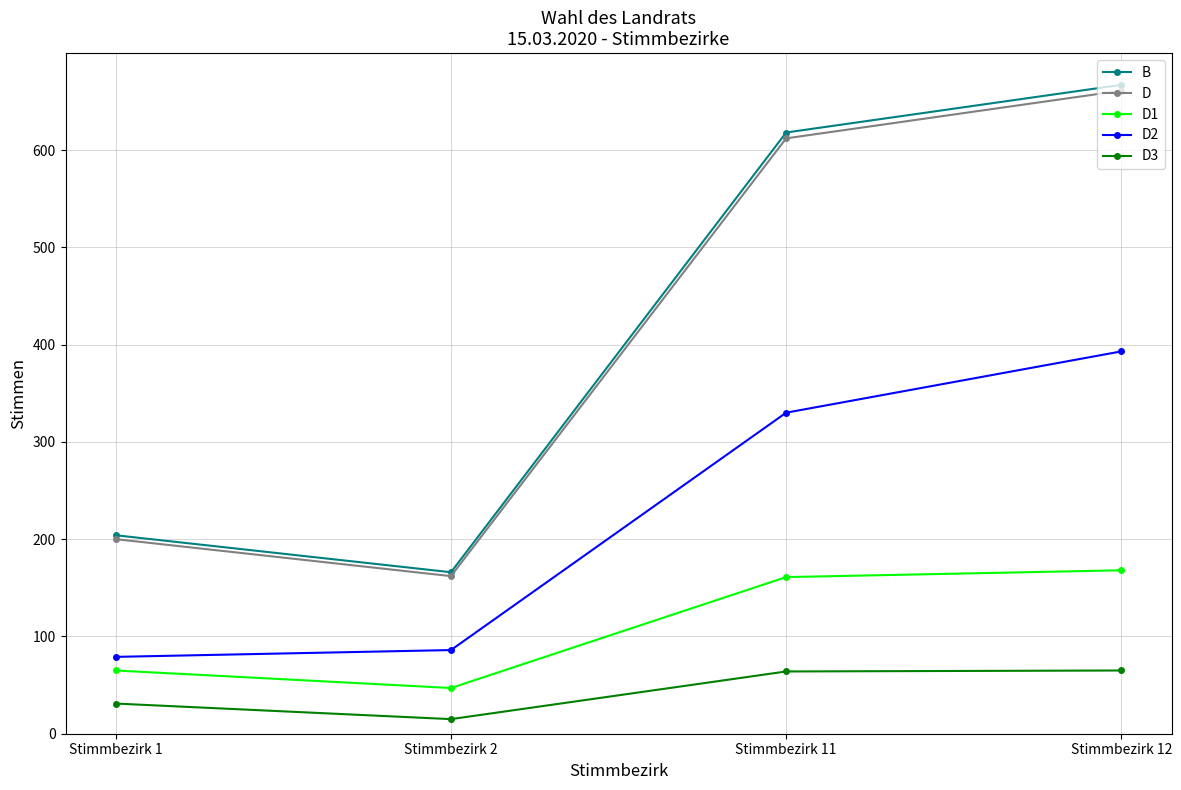

Read the D1 value at Stimmbezirk 12.

168